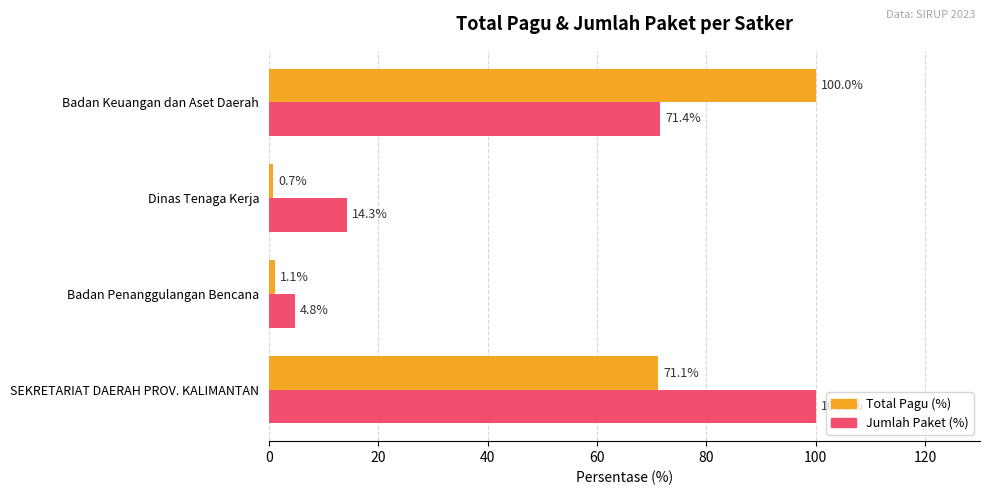

What is the total value across all series at SEKRETARIAT DAERAH PROV. KALIMANTAN?

171.1